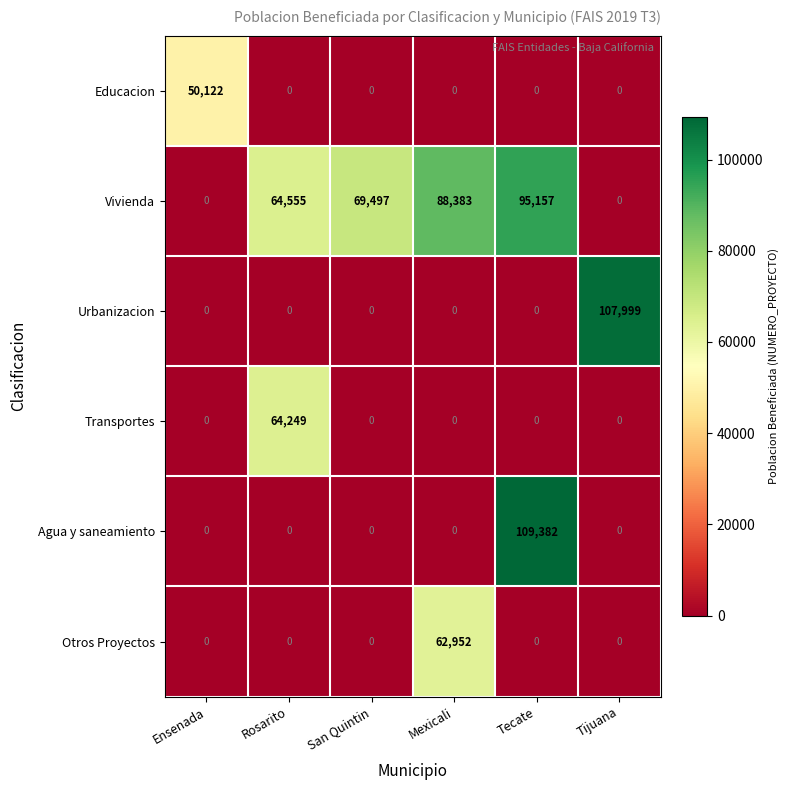

What is the maximum value shown in the chart?

109382